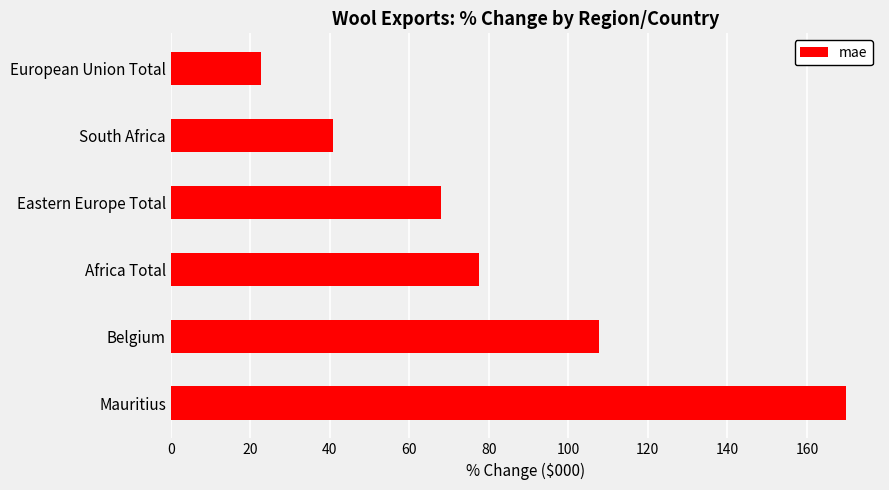

What is the difference between the maximum and minimum values?

147.2